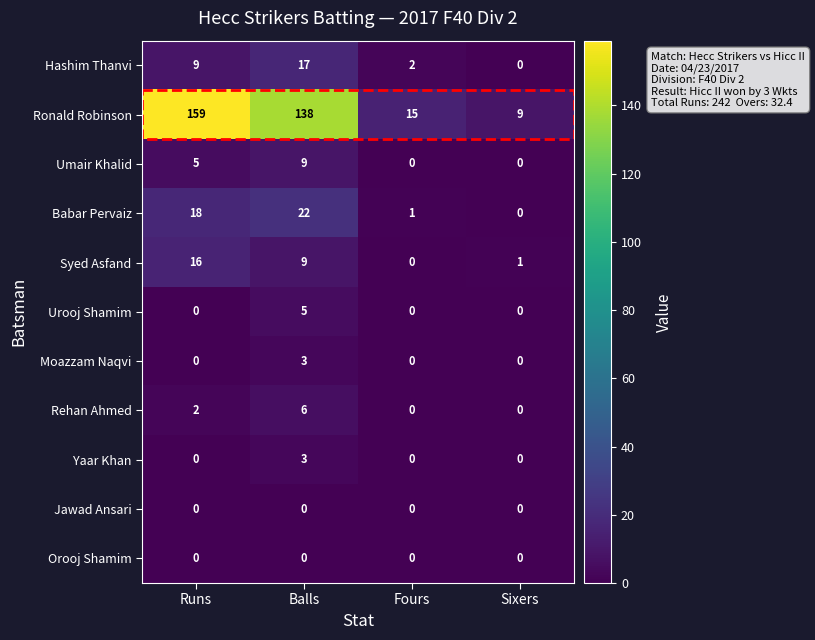

At which category does the chart reach its peak across all series?

Runs